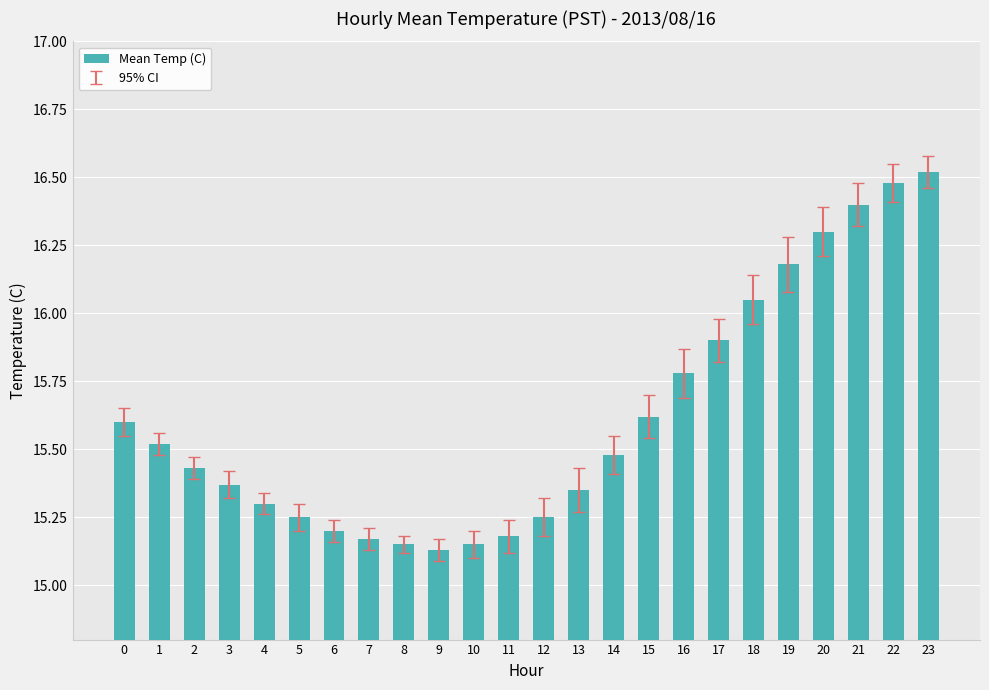

What is the maximum value shown in the chart?

16.5